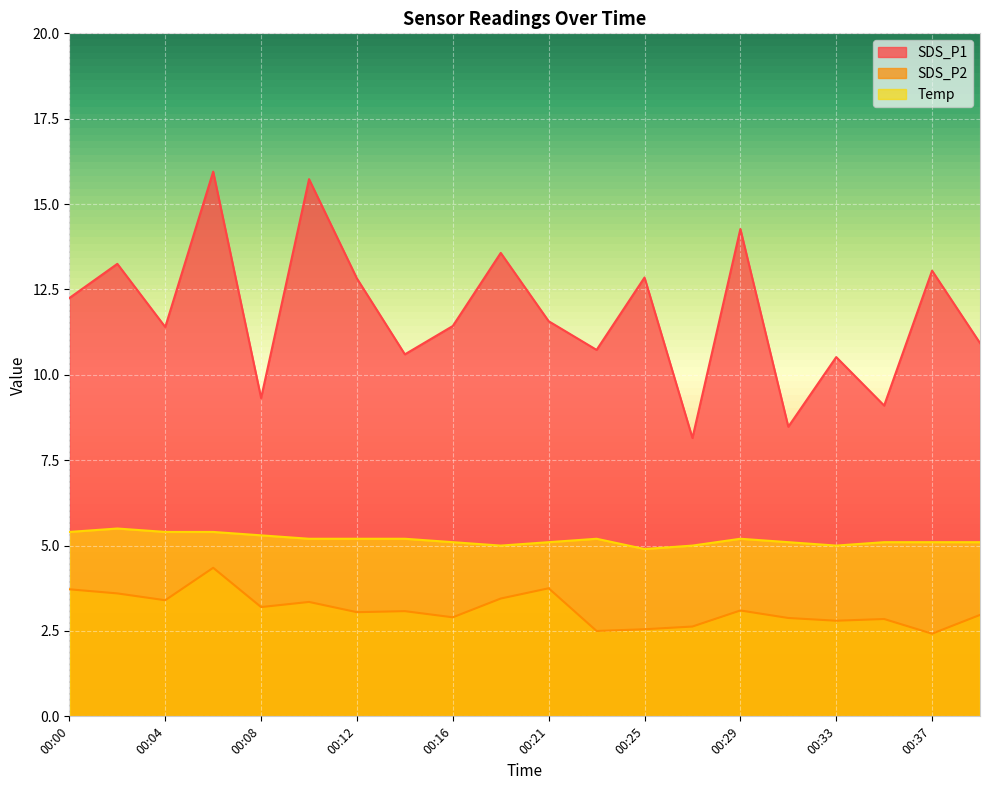

Reading left to right, extract all data points from this chart.

SDS_P1: 12.2	13.2	11.4	15.9	9.3	15.7	12.8	10.6	11.4	13.6	11.6	10.7	12.8	8.2	14.3	8.5	10.5	9.1	13.1	10.9
SDS_P2: 3.7	3.6	3.4	4.3	3.2	3.4	3.0	3.1	2.9	3.5	3.8	2.5	2.5	2.6	3.1	2.9	2.8	2.9	2.4	3.0
Temp: 5.4	5.5	5.4	5.4	5.3	5.2	5.2	5.2	5.1	5.0	5.1	5.2	4.9	5.0	5.2	5.1	5.0	5.1	5.1	5.1